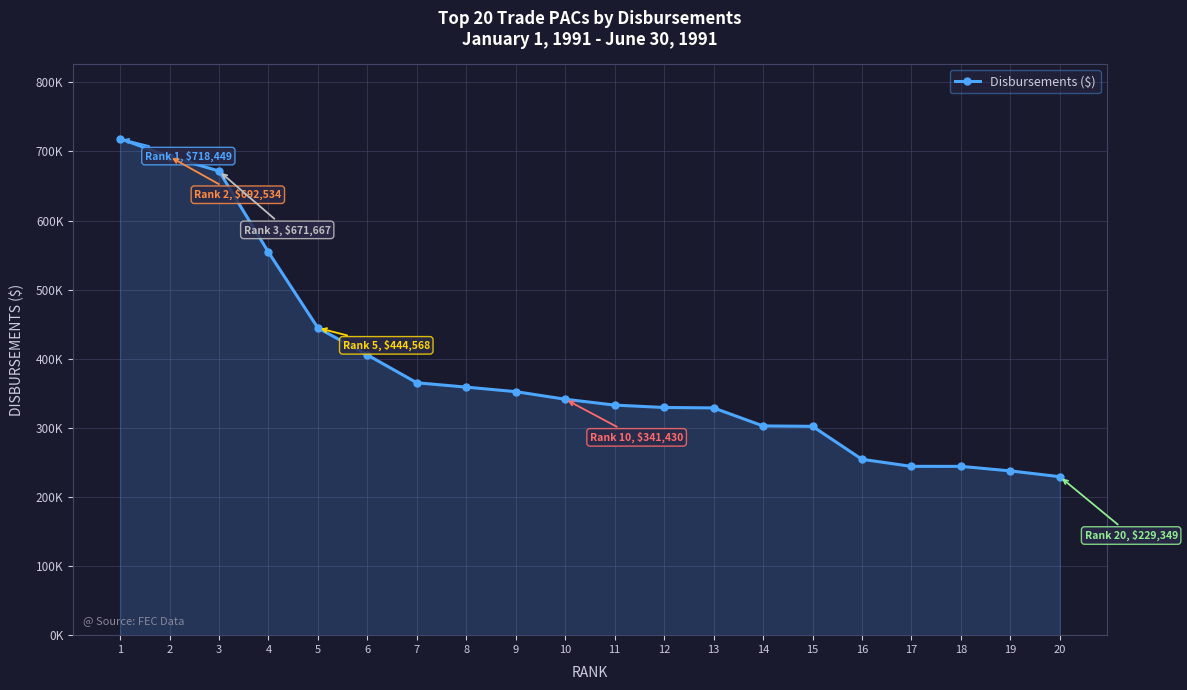

List the labels in order of value, largest first.

1, 2, 3, 4, 5, 6, 7, 8, 9, 10, 11, 12, 13, 14, 15, 16, 17, 18, 19, 20